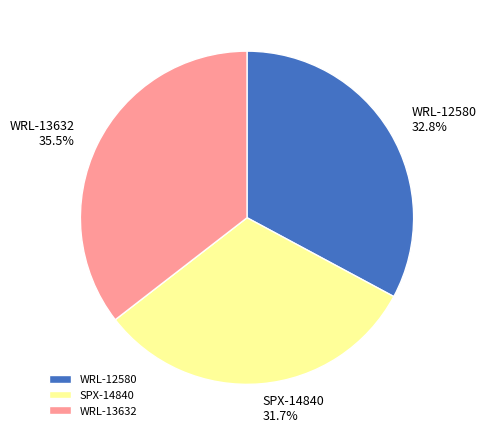

To the nearest percent, what is the difference between the largest and smallest slice percentages?

4%